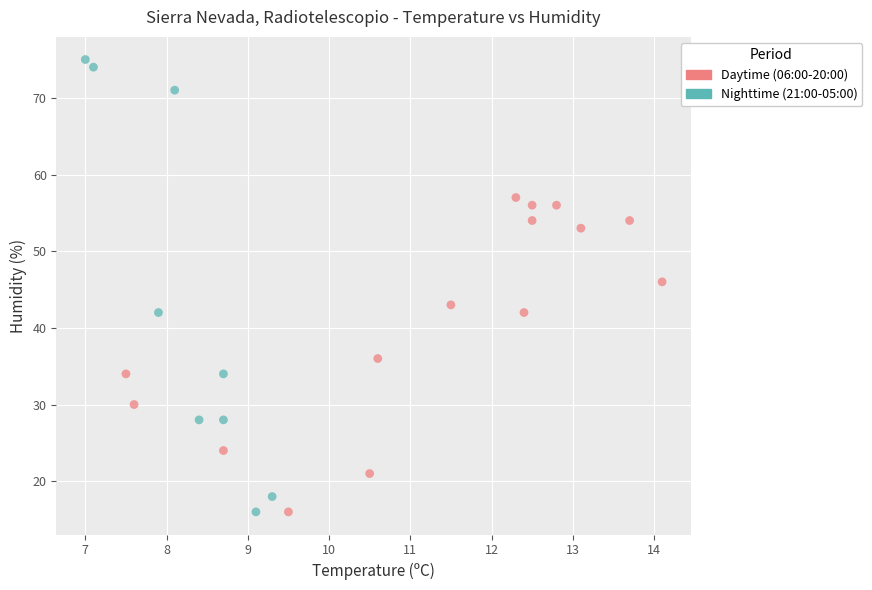

Which series has the largest Y range (max minus min)?

Nighttime (21:00-05:00)